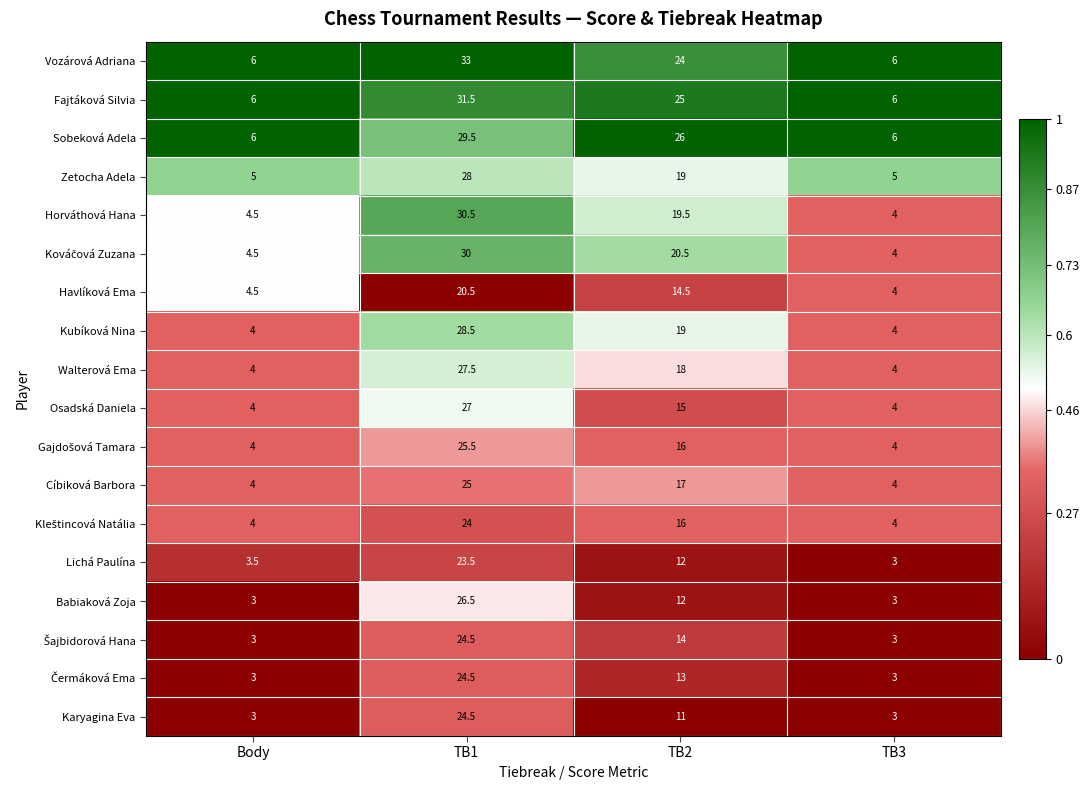

What is the greatest value displayed?

33.0